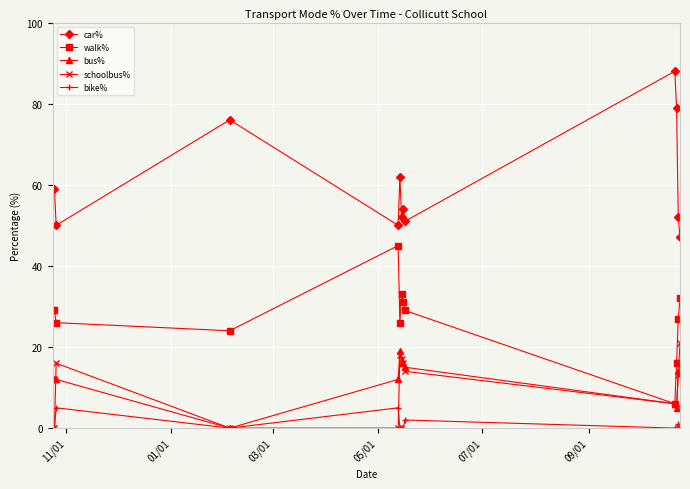

At how many categories does at least one series exceed 48?

12